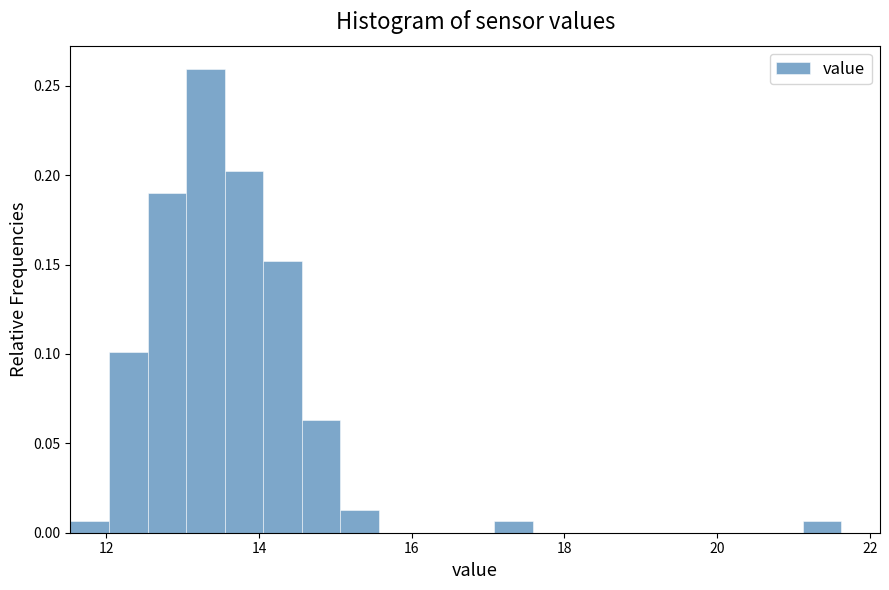

Read against the x-axis, roughly where is the centre of the tallest bar?

13.2